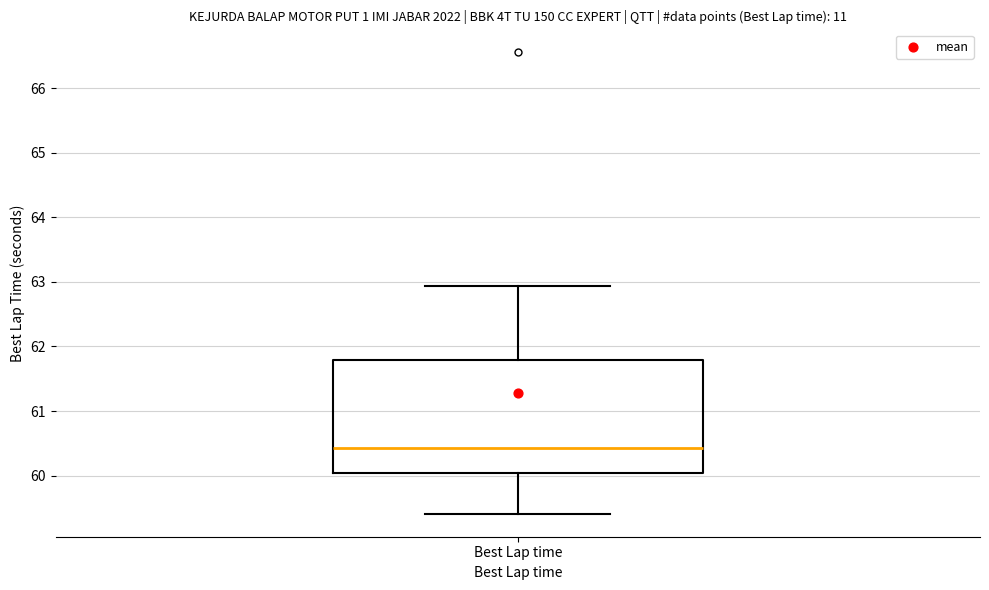

Where does the upper whisker of the box for Best Lap time end on the y-axis? The values are not printed on the chart, so give them approximately, as read against the axis.

62.9